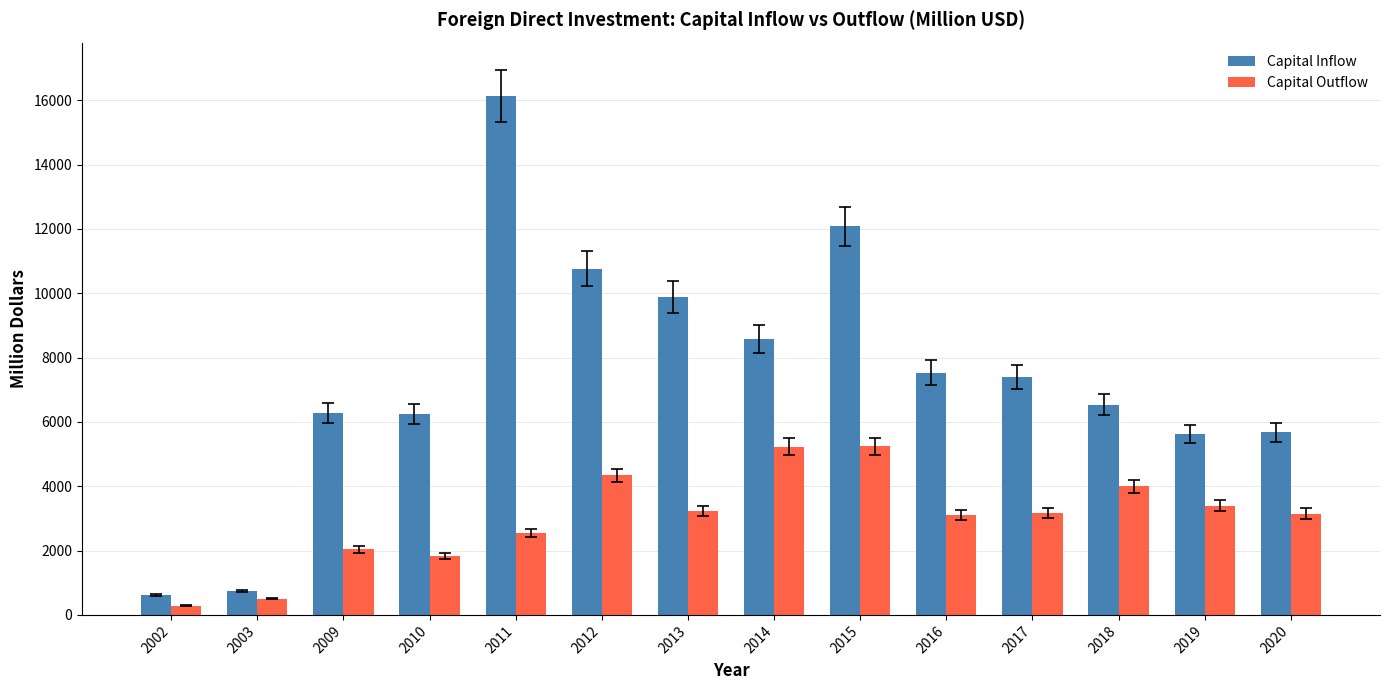

Where does the Capital Outflow series first go above 3177?

2012